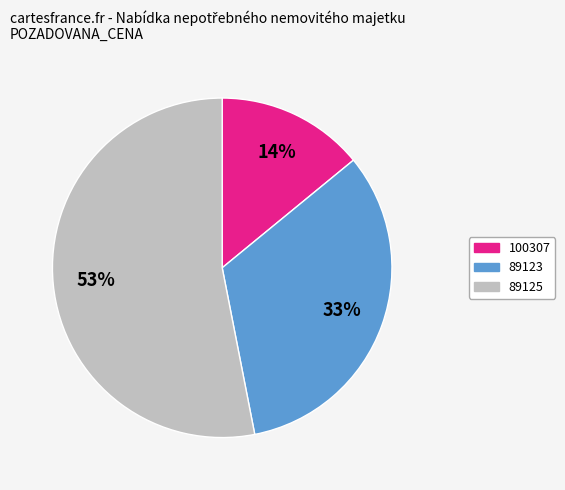

Which slice is the smallest?

100307